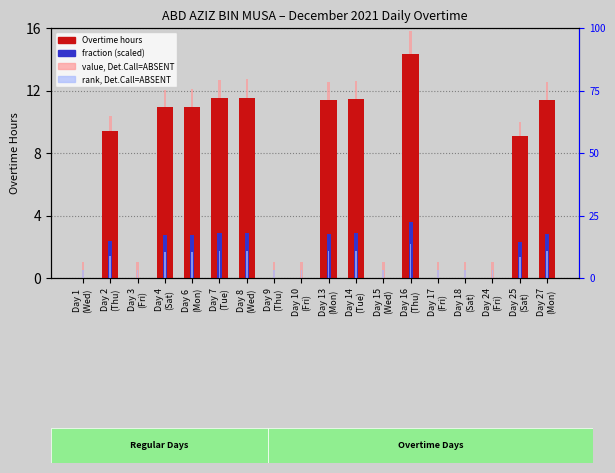

How many data points in value, Det.Call=ABSENT are above 10?

9